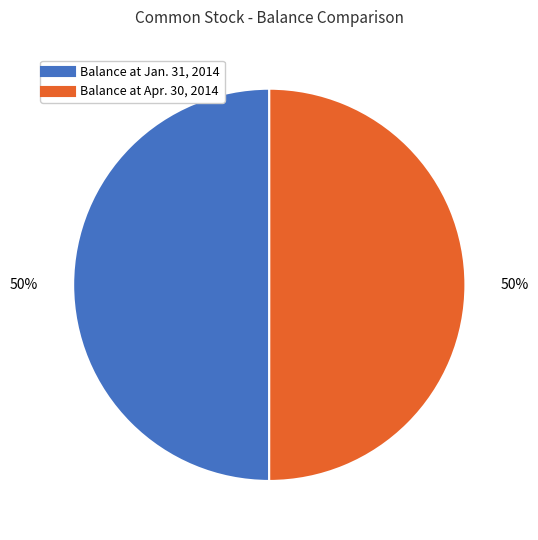

To the nearest percent, what percentage of the pie is Balance at Jan. 31, 2014?

50%